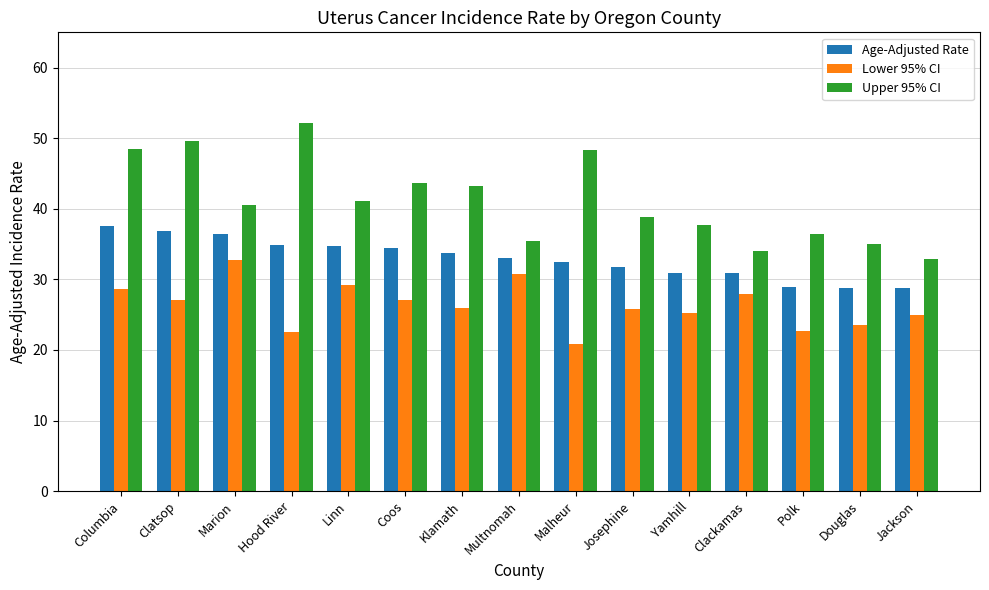

How many categories are shown in the chart?

15